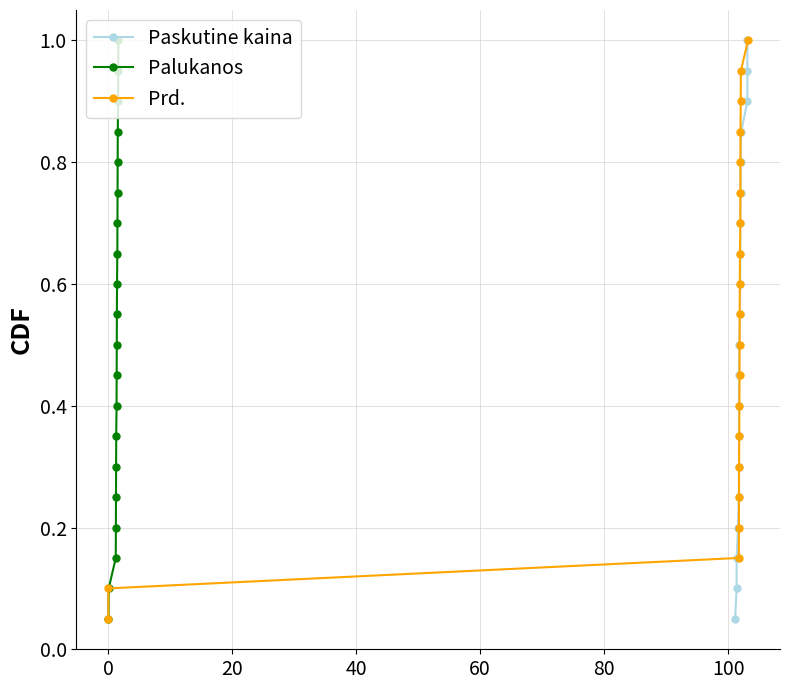

Is this an area chart (filled region under the line)?

No